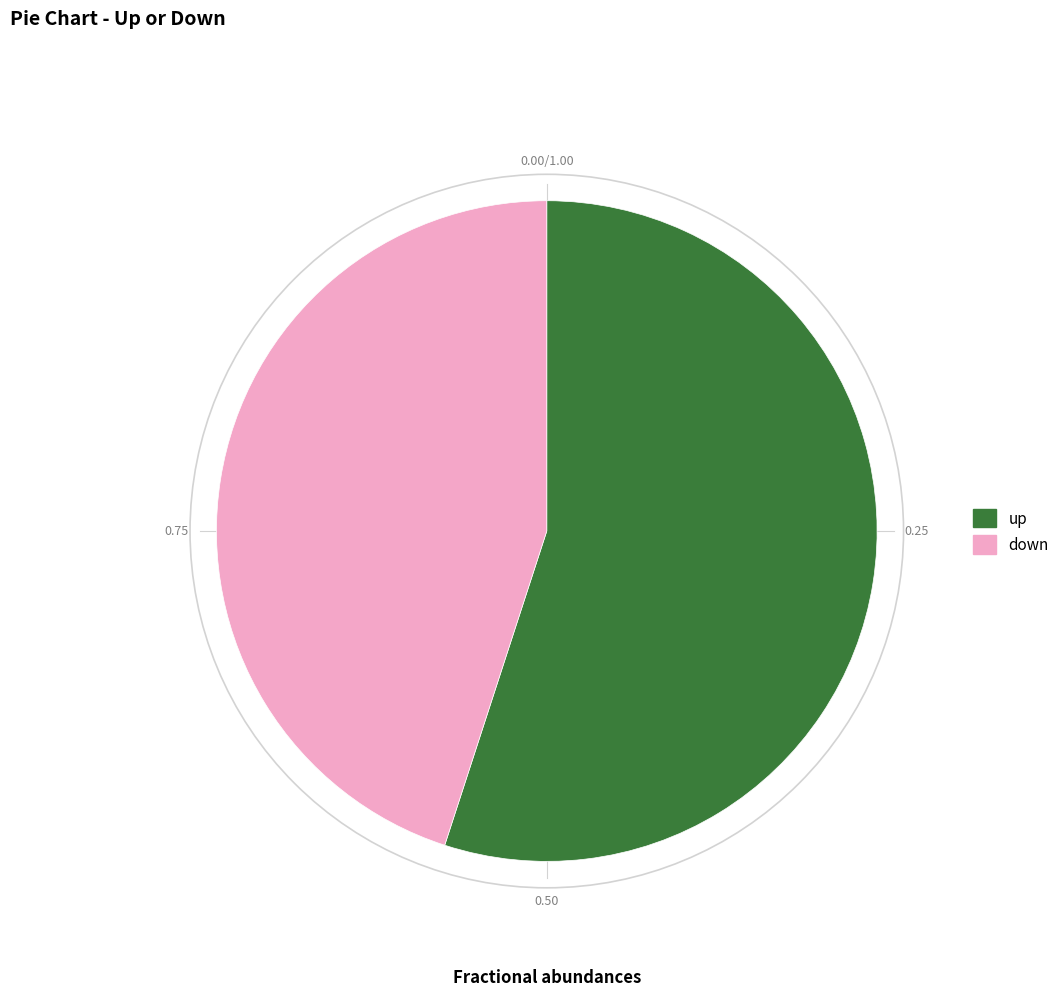

Does up represent more than half of the total?

Yes